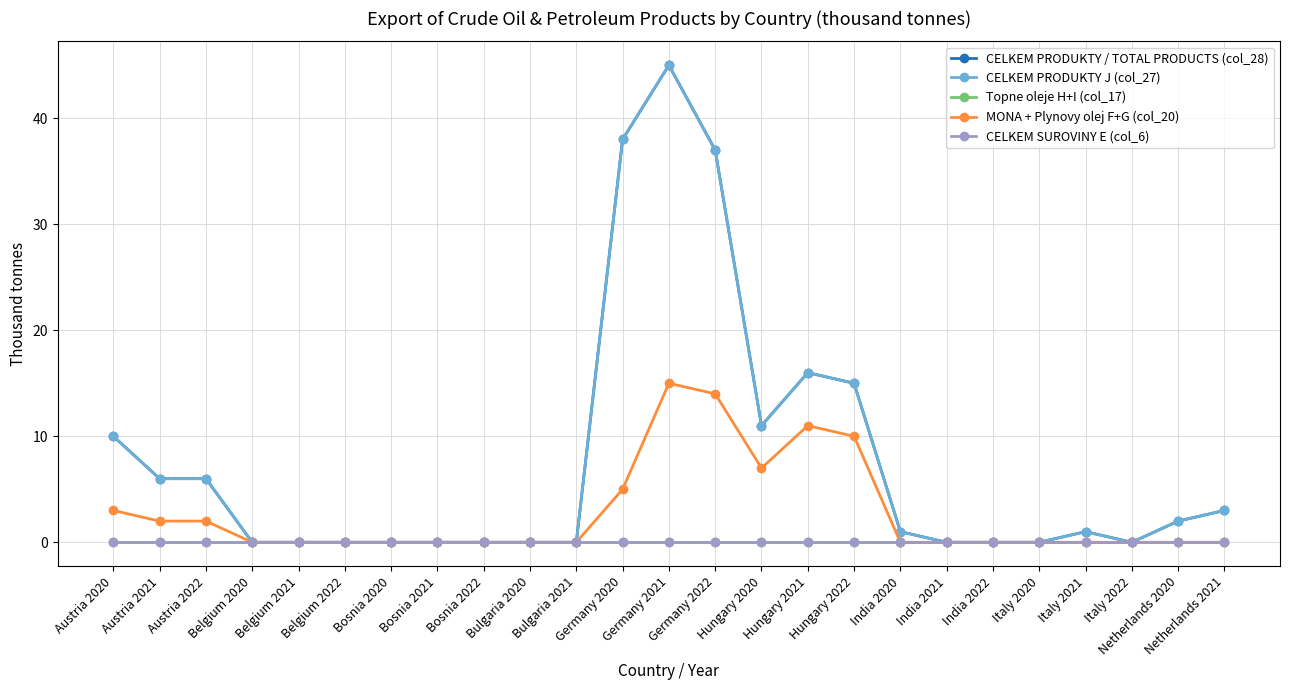

Reading left to right, list all the values displayed in this chart.

CELKEM PRODUKTY / TOTAL PRODUCTS (col_28): Austria 2020=10	Austria 2021=6	Austria 2022=6	Belgium 2020=0	Belgium 2021=0	Belgium 2022=0	Bosnia 2020=0	Bosnia 2021=0	Bosnia 2022=0	Bulgaria 2020=0	Bulgaria 2021=0	Germany 2020=38	Germany 2021=45	Germany 2022=37	Hungary 2020=11	Hungary 2021=16	Hungary 2022=15	India 2020=1	India 2021=0	India 2022=0	Italy 2020=0	Italy 2021=1	Italy 2022=0	Netherlands 2020=2	Netherlands 2021=3
CELKEM PRODUKTY J (col_27): Austria 2020=10	Austria 2021=6	Austria 2022=6	Belgium 2020=0	Belgium 2021=0	Belgium 2022=0	Bosnia 2020=0	Bosnia 2021=0	Bosnia 2022=0	Bulgaria 2020=0	Bulgaria 2021=0	Germany 2020=38	Germany 2021=45	Germany 2022=37	Hungary 2020=11	Hungary 2021=16	Hungary 2022=15	India 2020=1	India 2021=0	India 2022=0	Italy 2020=0	Italy 2021=1	Italy 2022=0	Netherlands 2020=2	Netherlands 2021=3
Topne oleje H+I (col_17): Austria 2020=0	Austria 2021=0	Austria 2022=0	Belgium 2020=0	Belgium 2021=0	Belgium 2022=0	Bosnia 2020=0	Bosnia 2021=0	Bosnia 2022=0	Bulgaria 2020=0	Bulgaria 2021=0	Germany 2020=0	Germany 2021=0	Germany 2022=0	Hungary 2020=0	Hungary 2021=0	Hungary 2022=0	India 2020=0	India 2021=0	India 2022=0	Italy 2020=0	Italy 2021=0	Italy 2022=0	Netherlands 2020=0	Netherlands 2021=0
MONA + Plynovy olej F+G (col_20): Austria 2020=3	Austria 2021=2	Austria 2022=2	Belgium 2020=0	Belgium 2021=0	Belgium 2022=0	Bosnia 2020=0	Bosnia 2021=0	Bosnia 2022=0	Bulgaria 2020=0	Bulgaria 2021=0	Germany 2020=5	Germany 2021=15	Germany 2022=14	Hungary 2020=7	Hungary 2021=11	Hungary 2022=10	India 2020=0	India 2021=0	India 2022=0	Italy 2020=0	Italy 2021=0	Italy 2022=0	Netherlands 2020=0	Netherlands 2021=0
CELKEM SUROVINY E (col_6): Austria 2020=0	Austria 2021=0	Austria 2022=0	Belgium 2020=0	Belgium 2021=0	Belgium 2022=0	Bosnia 2020=0	Bosnia 2021=0	Bosnia 2022=0	Bulgaria 2020=0	Bulgaria 2021=0	Germany 2020=0	Germany 2021=0	Germany 2022=0	Hungary 2020=0	Hungary 2021=0	Hungary 2022=0	India 2020=0	India 2021=0	India 2022=0	Italy 2020=0	Italy 2021=0	Italy 2022=0	Netherlands 2020=0	Netherlands 2021=0